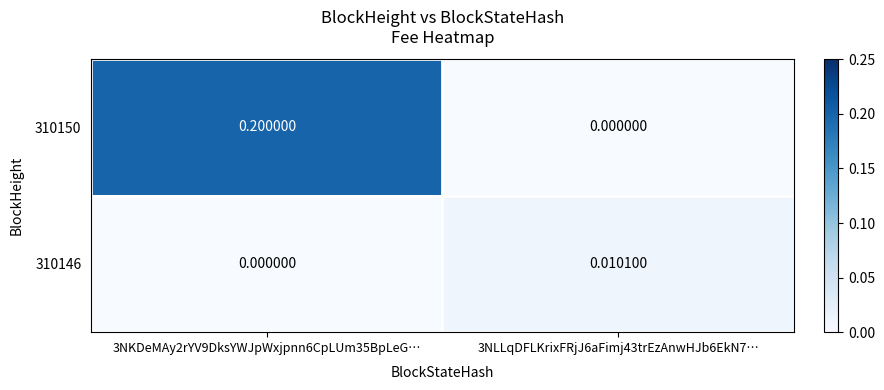

Is the value of 310146 at 3NLLqDFLKrixFRjJ6aFimj43trEzAnwHJb6EkN7… greater than the value of 310150 at 3NKDeMAy2rYV9DksYWJpWxjpnn6CpLUm35BpLeG…?

No